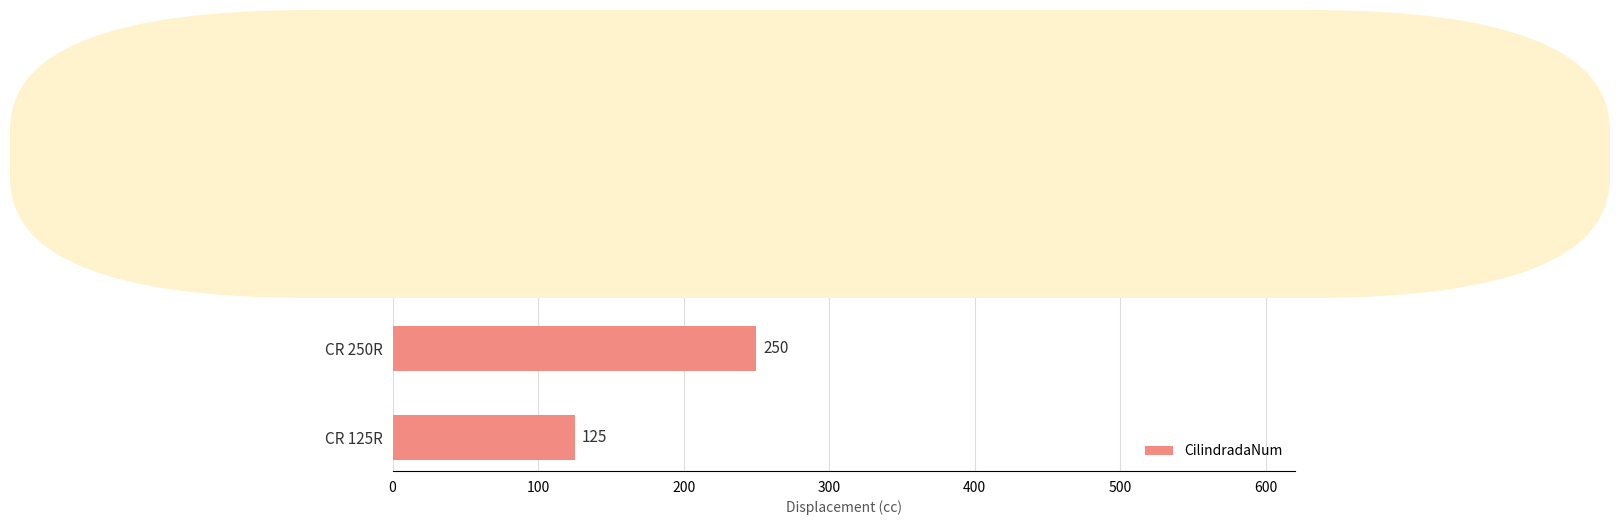

What is the minimum value shown in the chart?

125